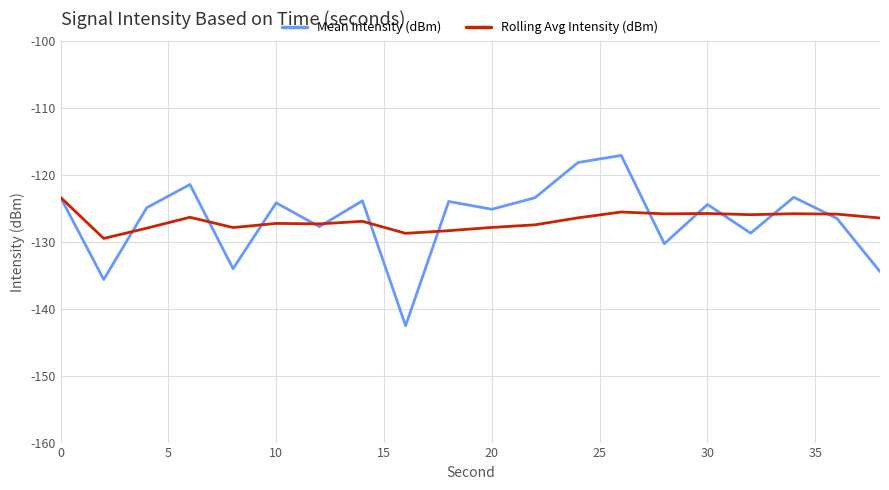

What are all the series names shown in the legend?

Mean Intensity (dBm), Rolling Avg Intensity (dBm)